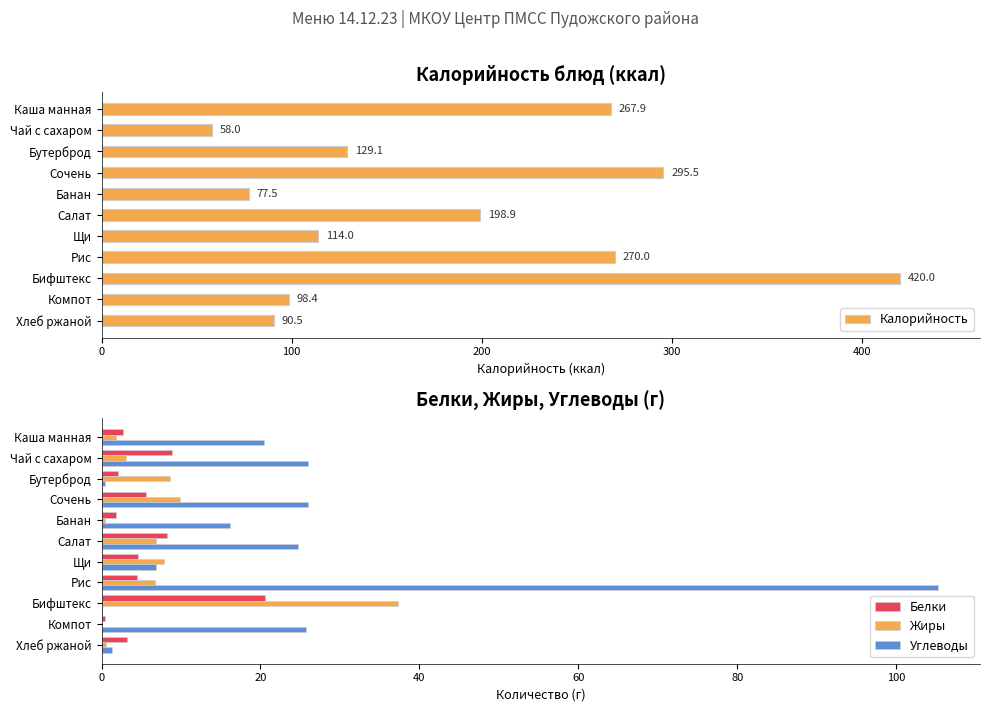

What is the approximate value of Жиры at Сочень?

9.9